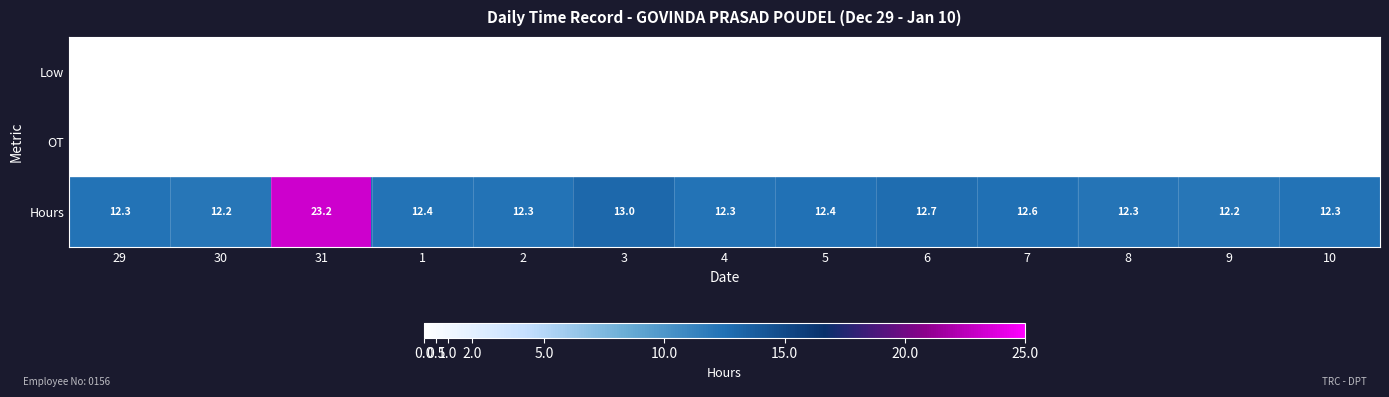

What is the average value of the Hours series?

13.2